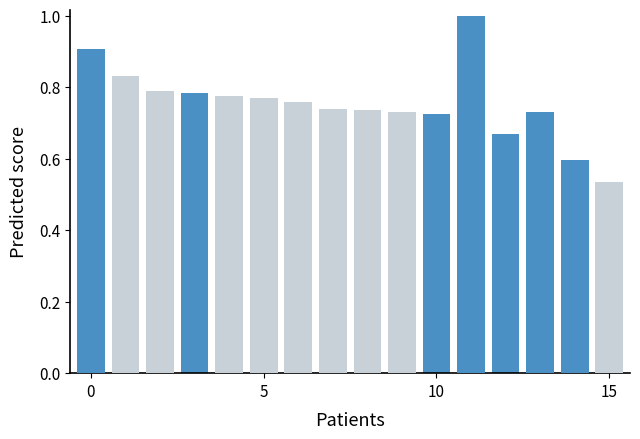

At which category is the sum across all series the highest?

11